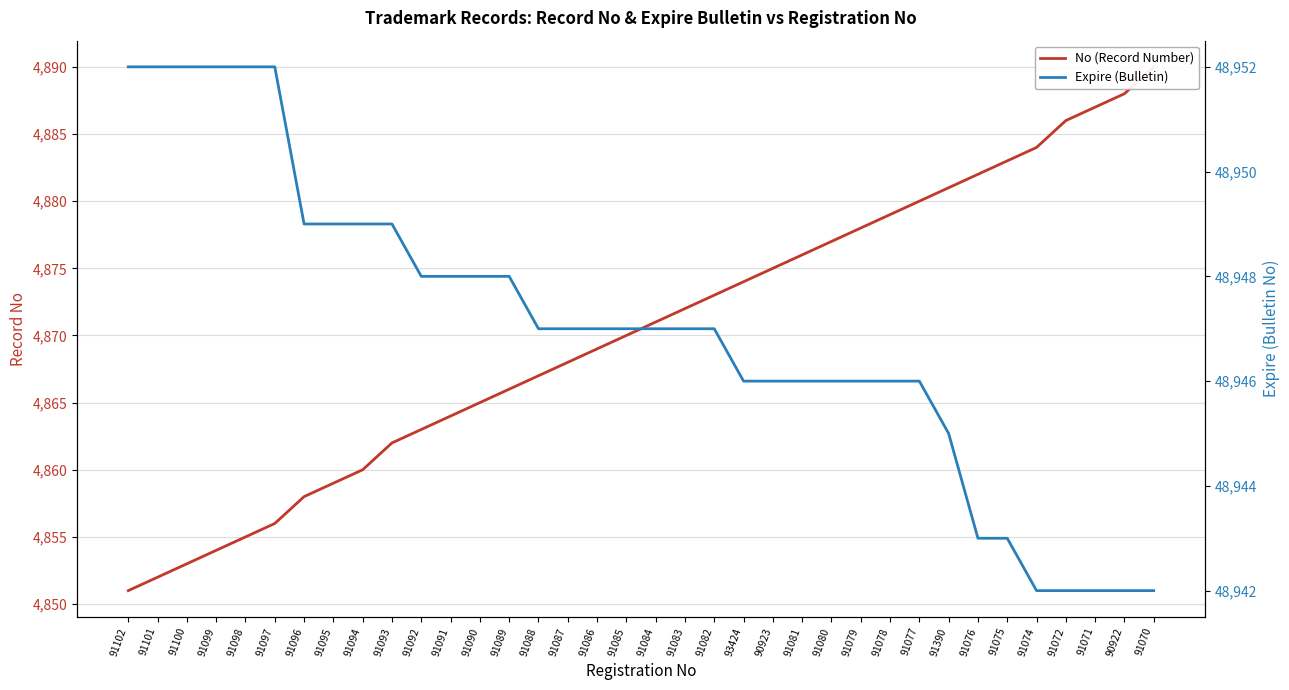

What are all the series names shown in the legend?

No (Record Number), Expire (Bulletin)